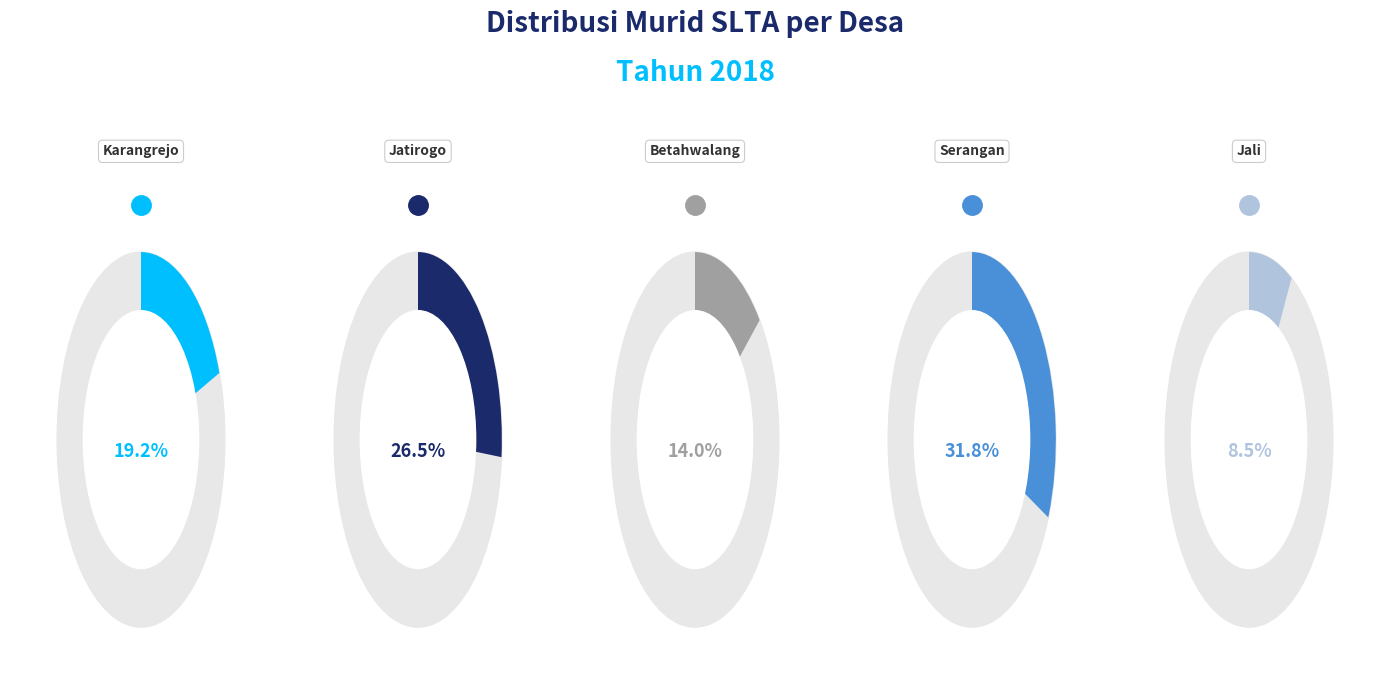

Is there a majority slice in this chart?

No